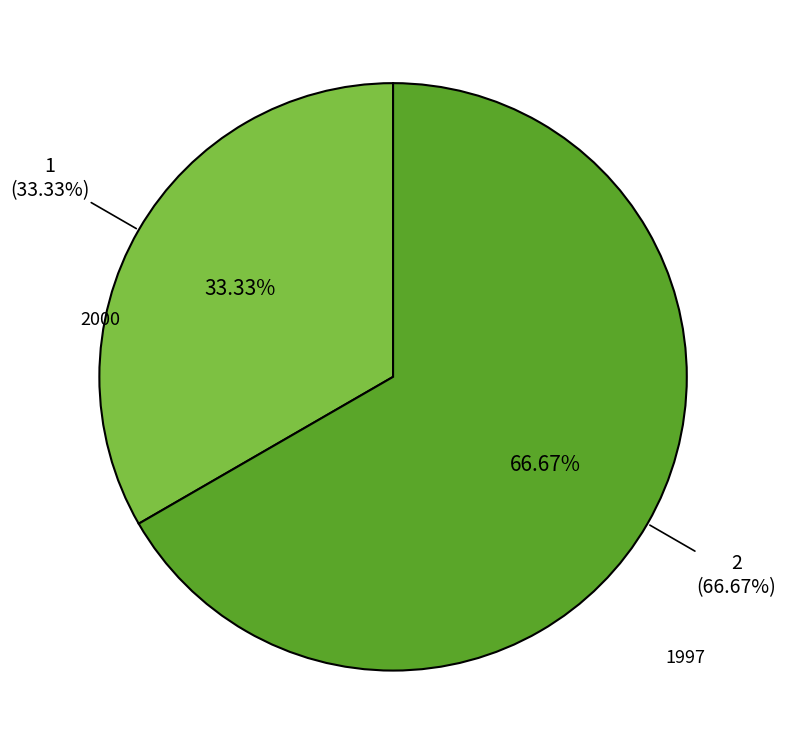

Does Pucci, Amleto A., Jr.; Szabo, Zoltan et al. represent more than half of the total?

No